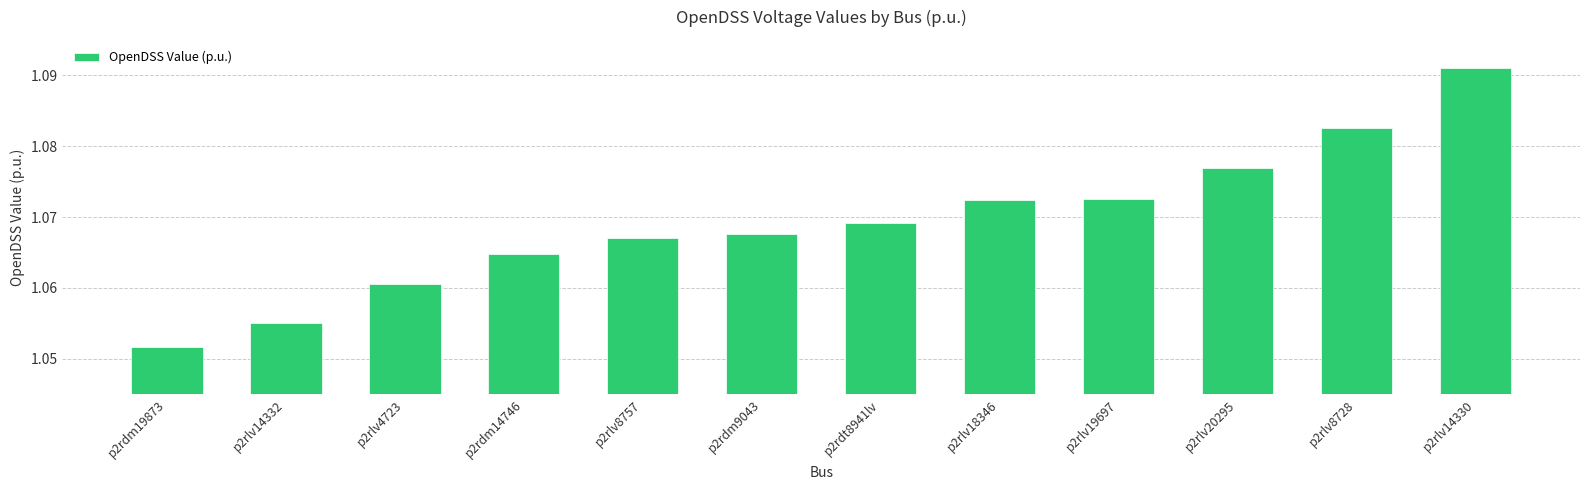

Which category has the highest value across all series?

p2rlv14330